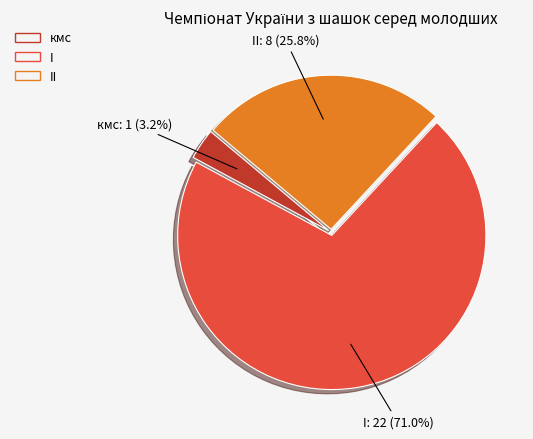

Count the number of slices in the pie.

3